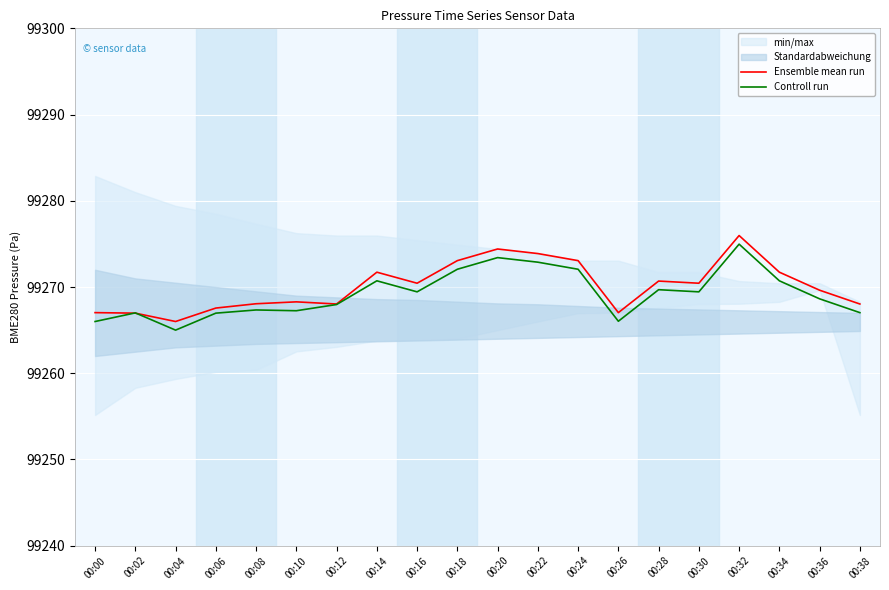

At which category does Ensemble mean run reach its first local peak?

00:10